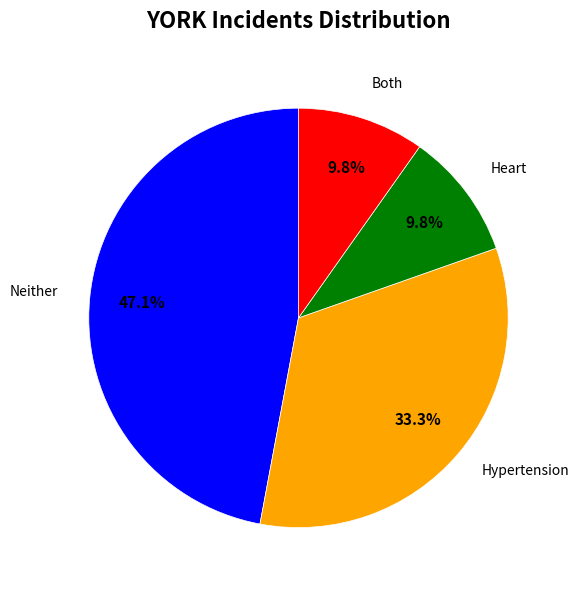

Does any single category account for the majority?

No